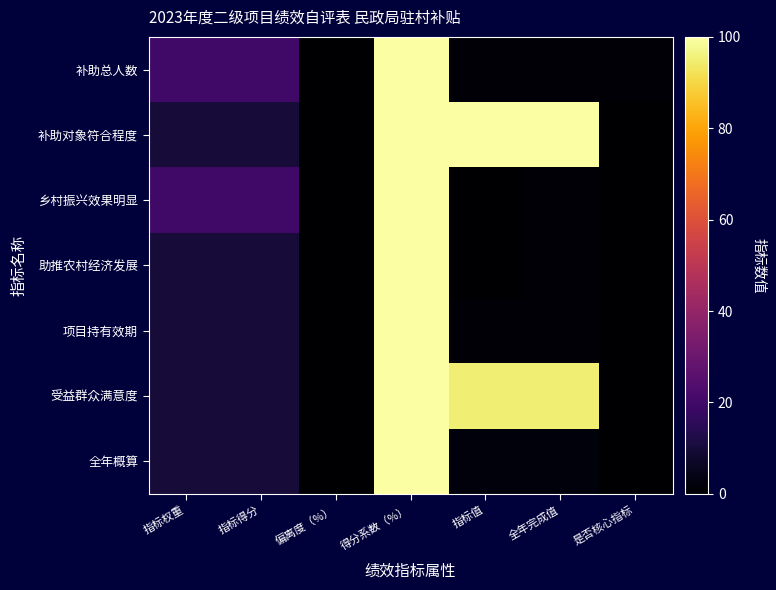

The value of 助推农村经济发展 at 全年完成值 is 2. True or false?

False